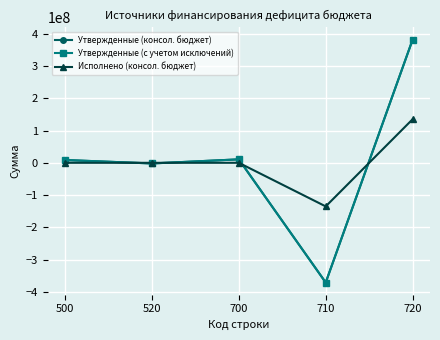

Which category has the highest value across all series?

720